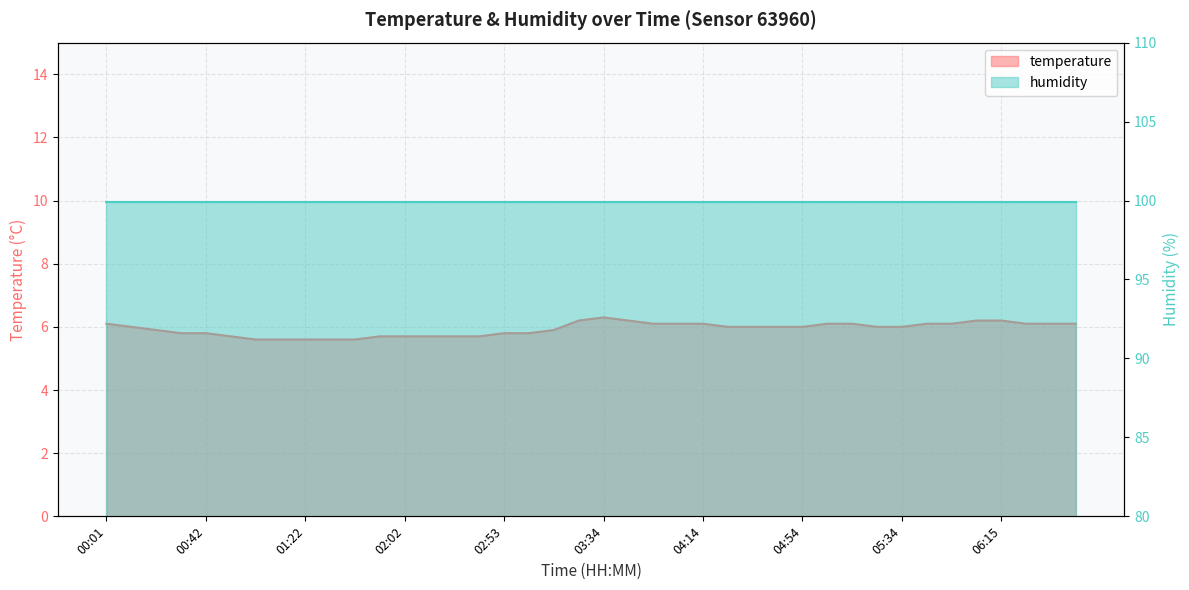

What is the difference between the maximum and second lowest values?

0.7